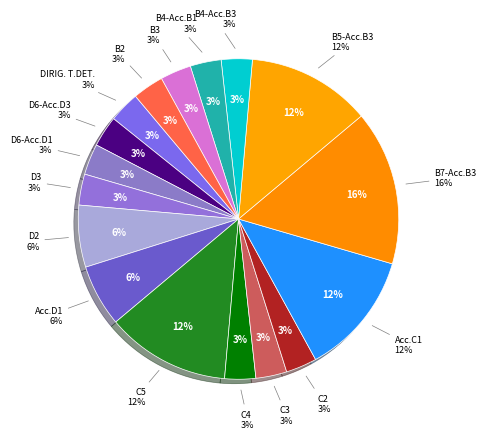

Which has a higher value, POSIZIONE ECONOMICA C2 or POSIZIONE ECONOMICA C3?

POSIZIONE ECONOMICA C2